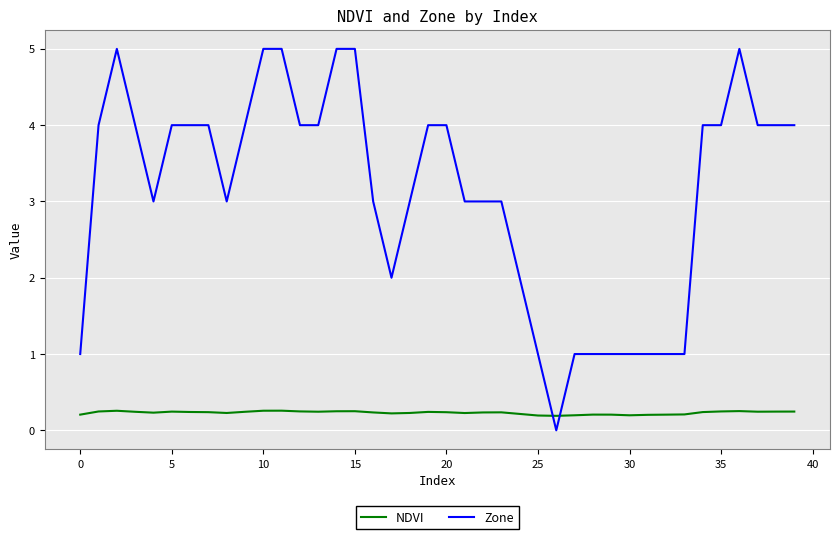

How many intersections are there between NDVI and Zone?

2